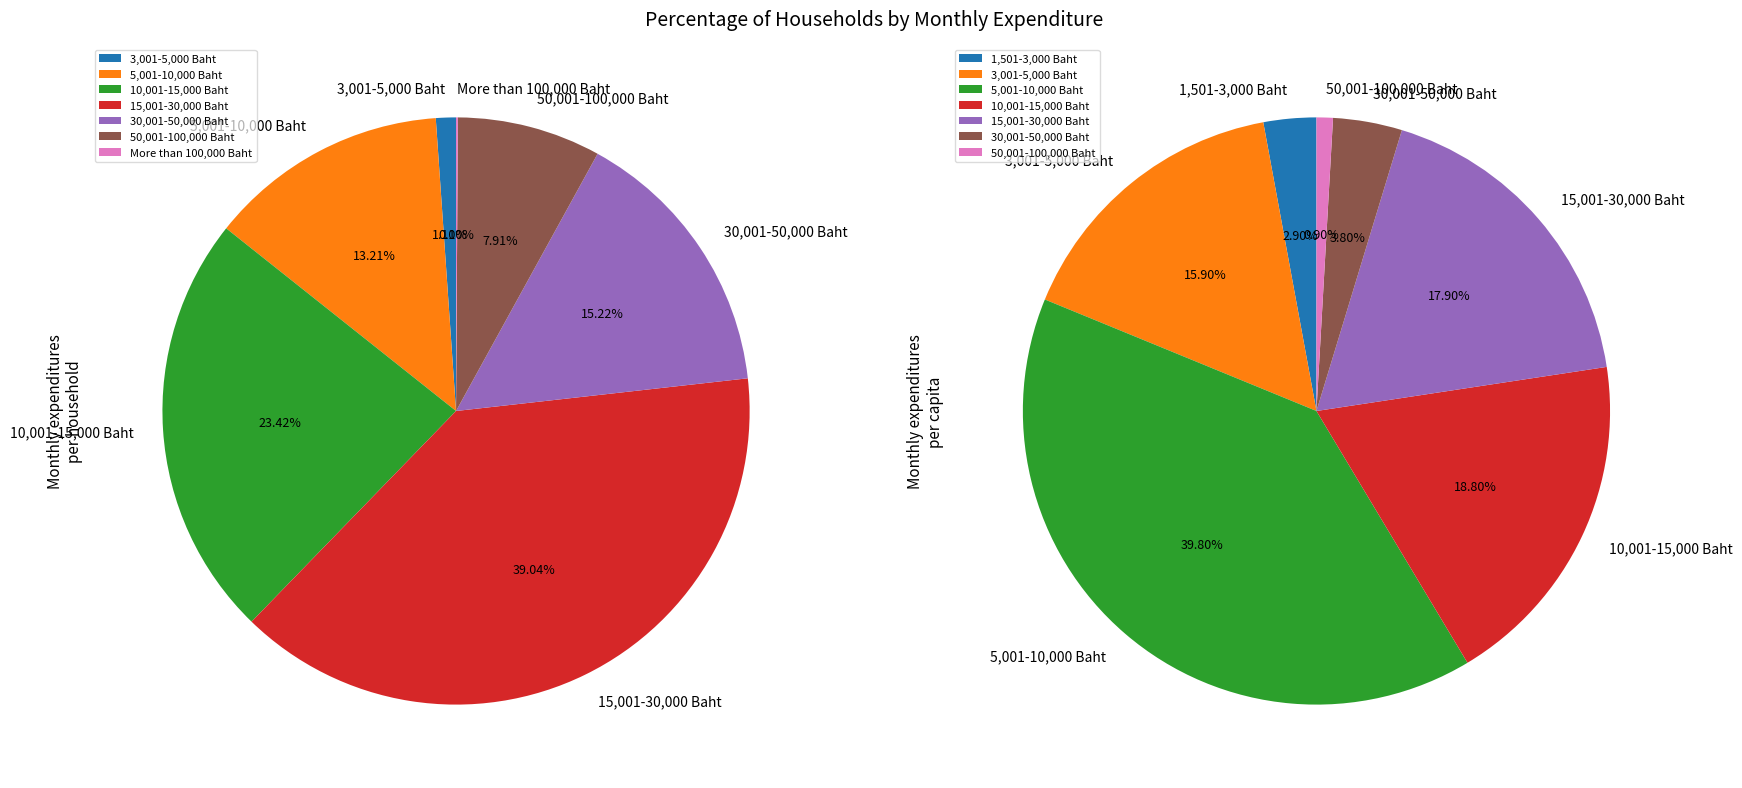

How many slices are in this pie chart?

7